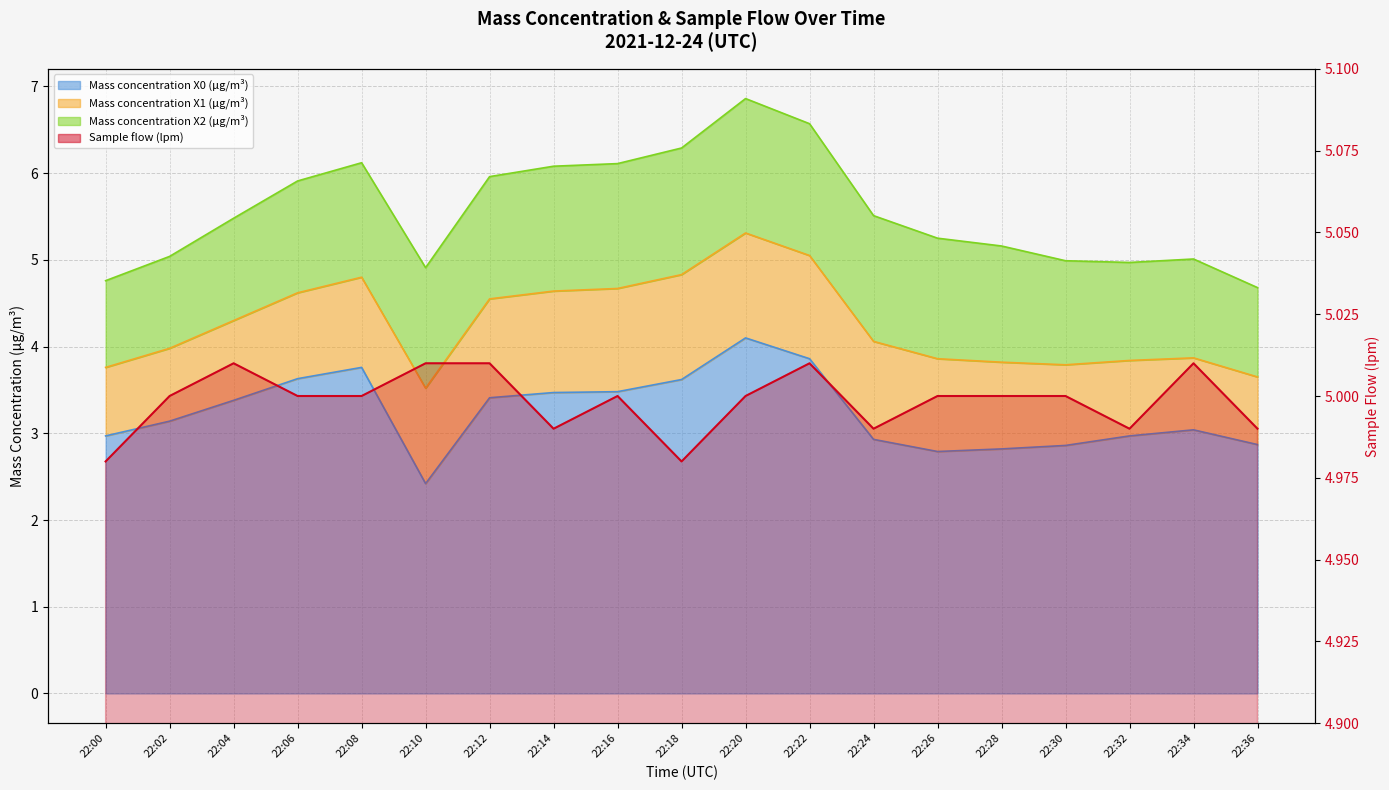

Where is the data nearest to the value 4?

22:00